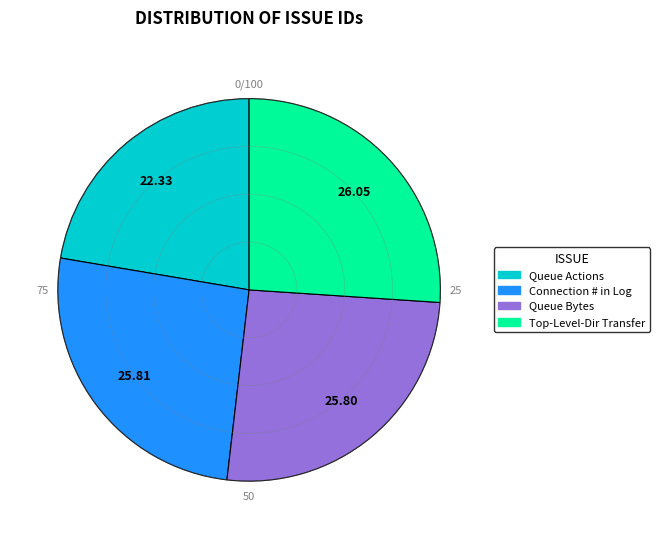

Which category has the smallest portion of the pie?

Queue Actions